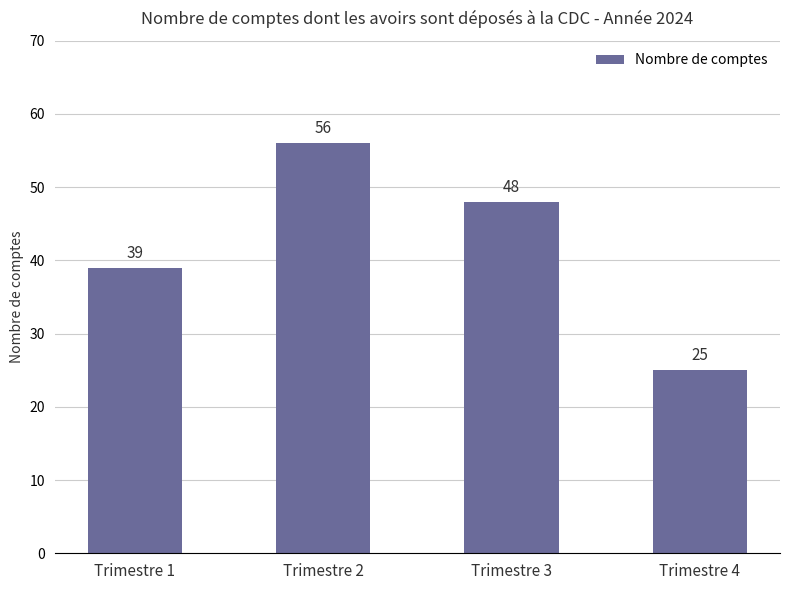

Reading left to right, transcribe all the data shown in this chart.

Trimestre 1=39	Trimestre 2=56	Trimestre 3=48	Trimestre 4=25